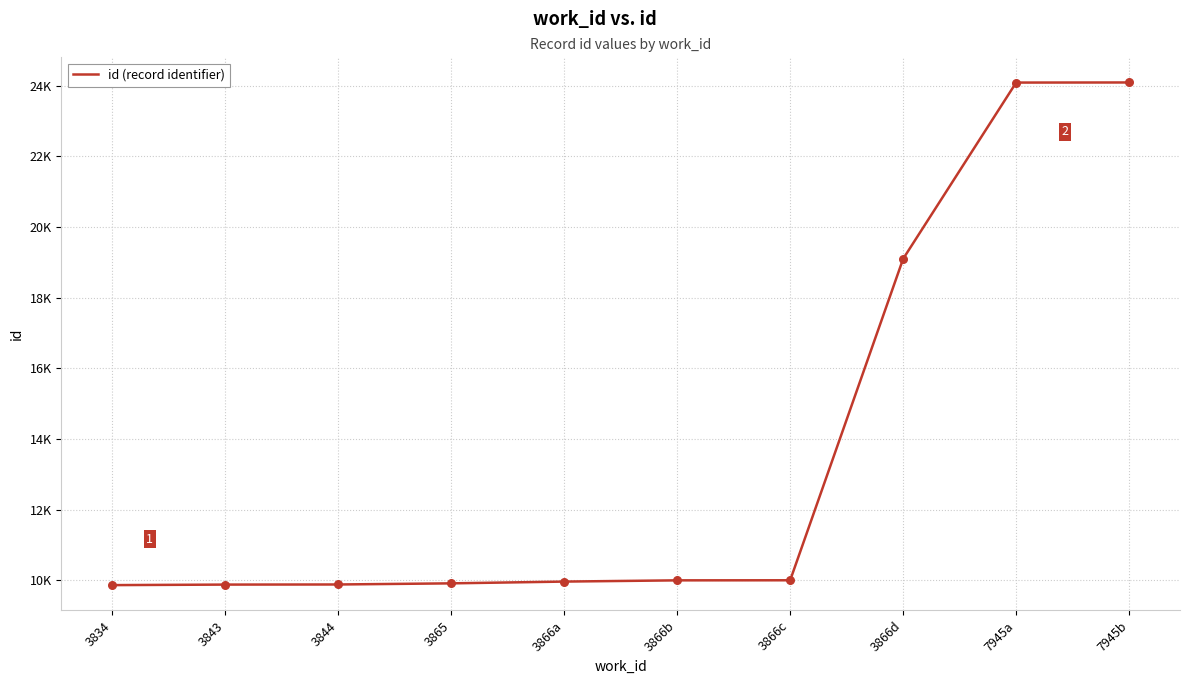

Between 7945b and 3834, which is larger?

7945b